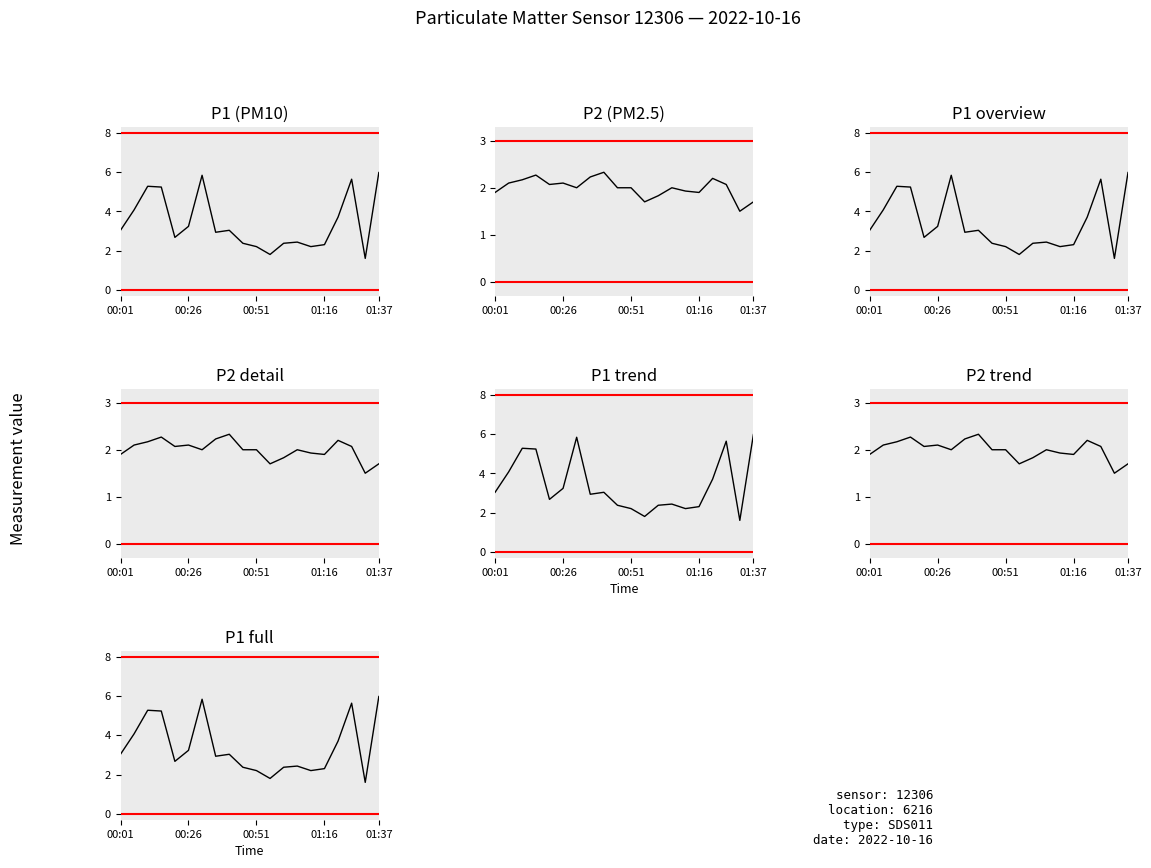

True or false: P1 (PM10) has more than 1 points higher than both neighbors.

True